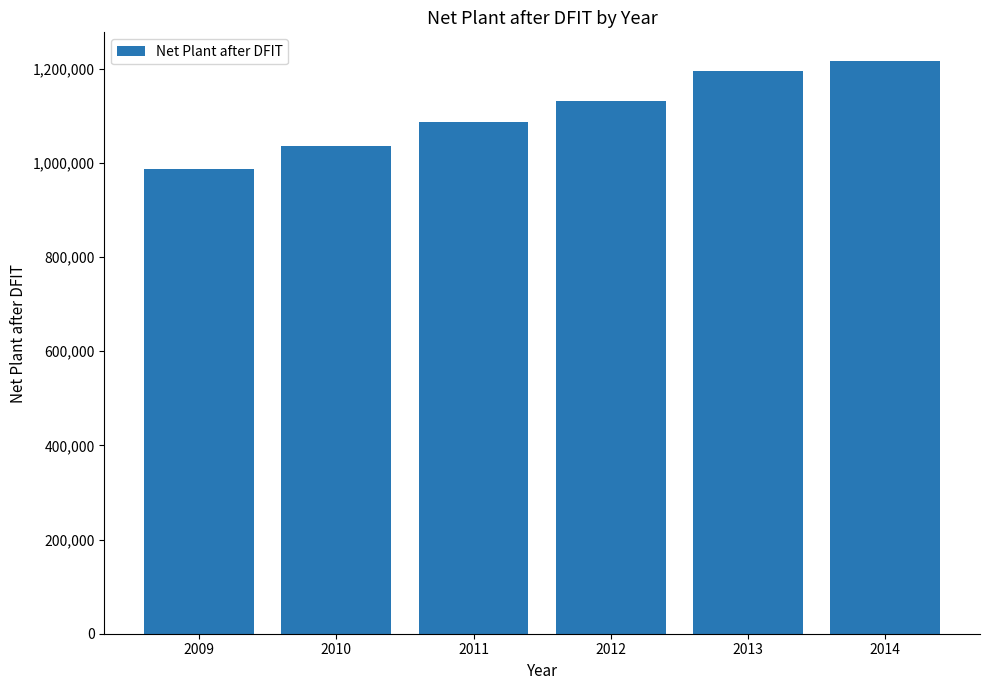

Rank the categories by value from highest to lowest.

2014, 2013, 2012, 2011, 2010, 2009